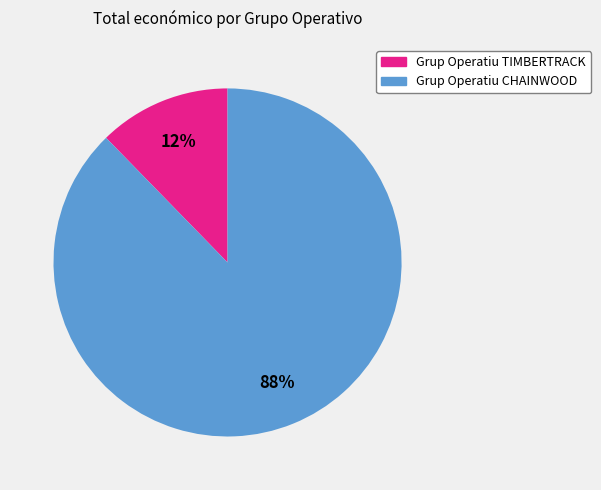

To the nearest percent, what is the combined percentage of Grup Operatiu CHAINWOOD and Grup Operatiu TIMBERTRACK?

100%